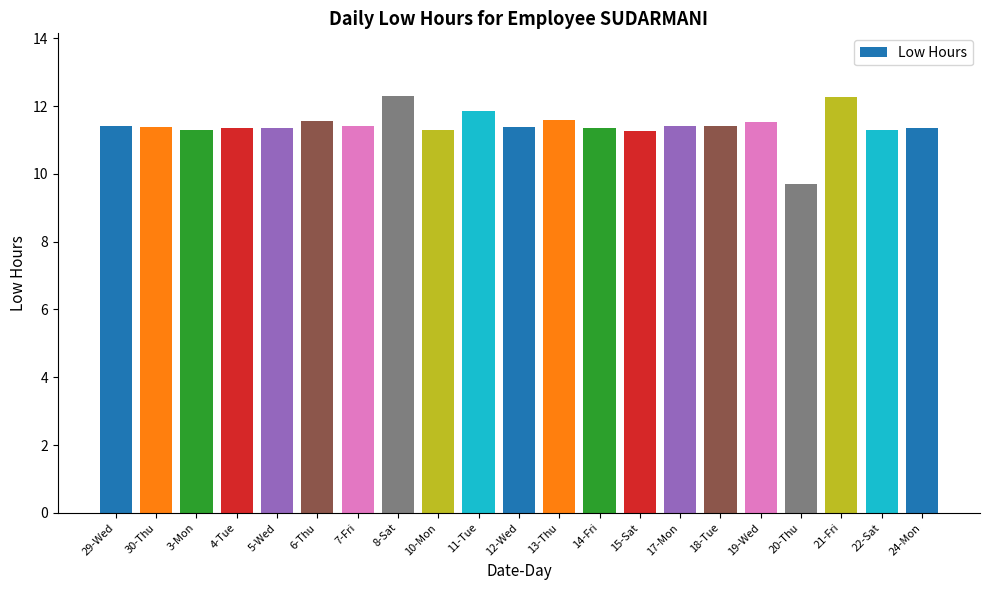

Where does the data first go above 11?

29-Wed